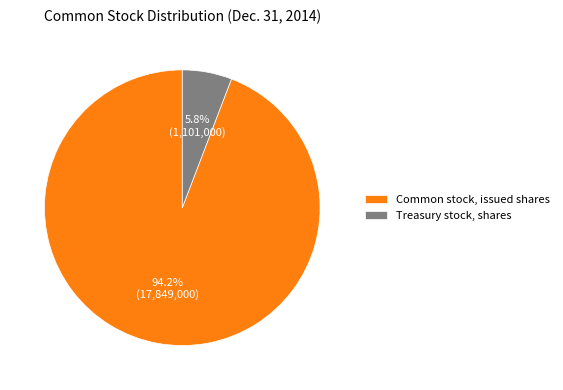

Combined, do Treasury stock, shares and Common stock, issued shares account for over 50%?

Yes